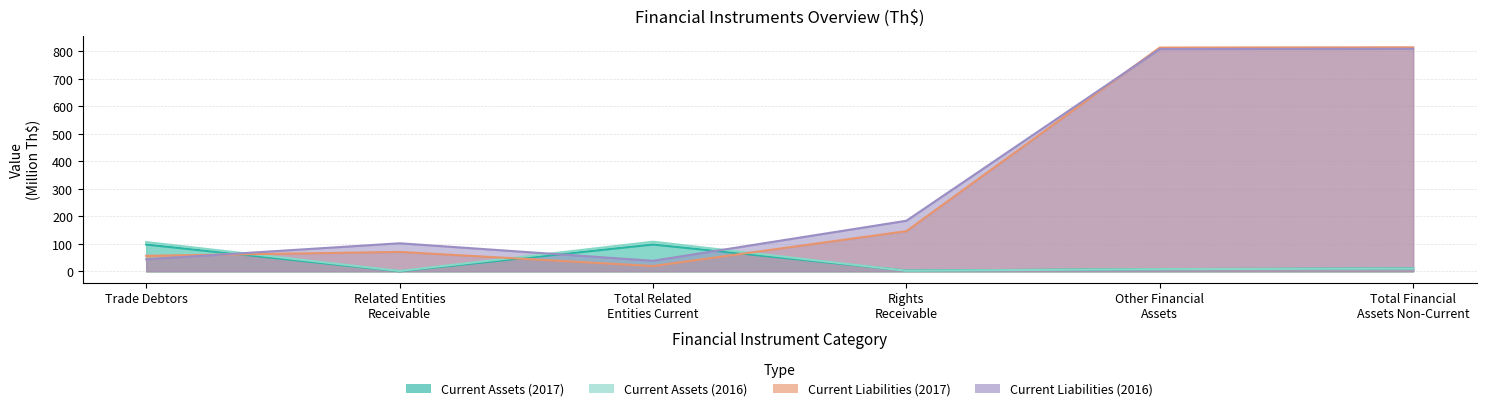

How many times do Current Liabilities (2016) and Current Assets (2017) cross each other?

3